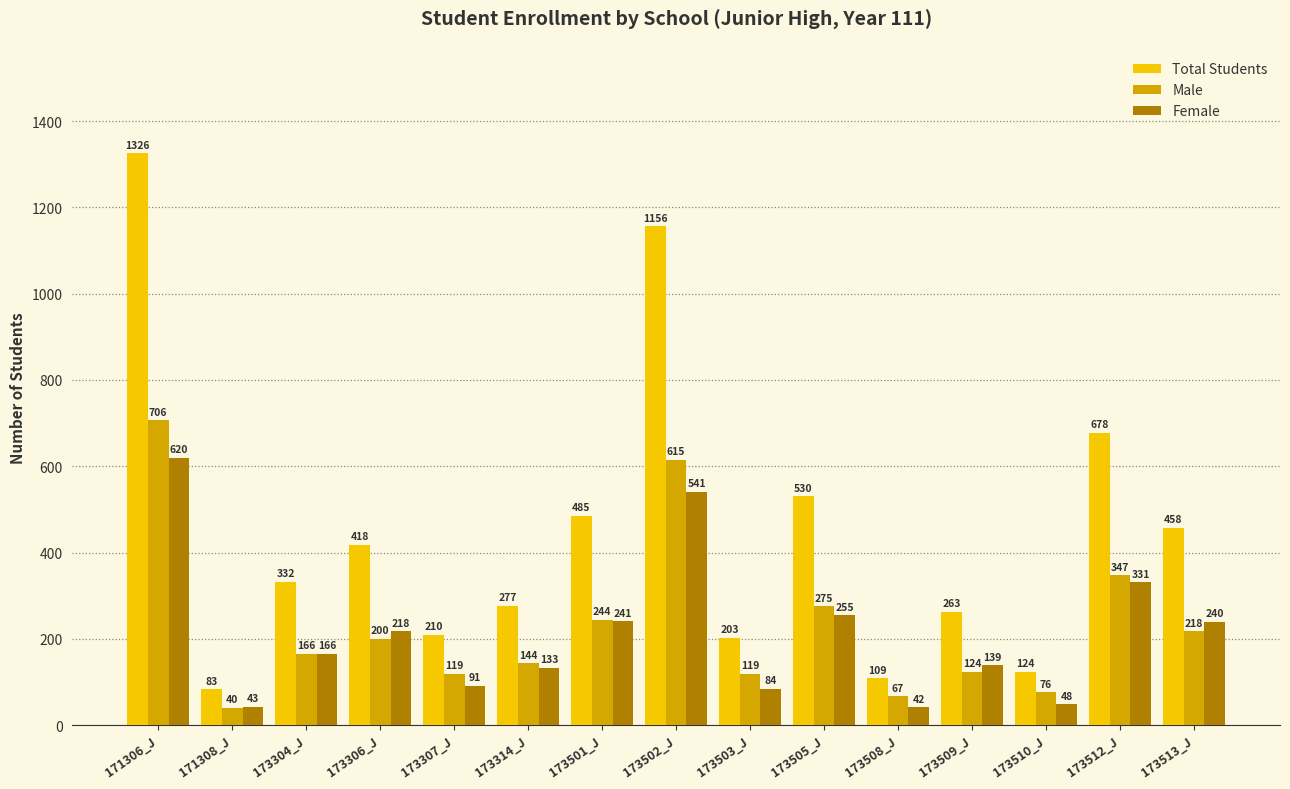

Is it true that Female equals 241 at 173501_J?

True